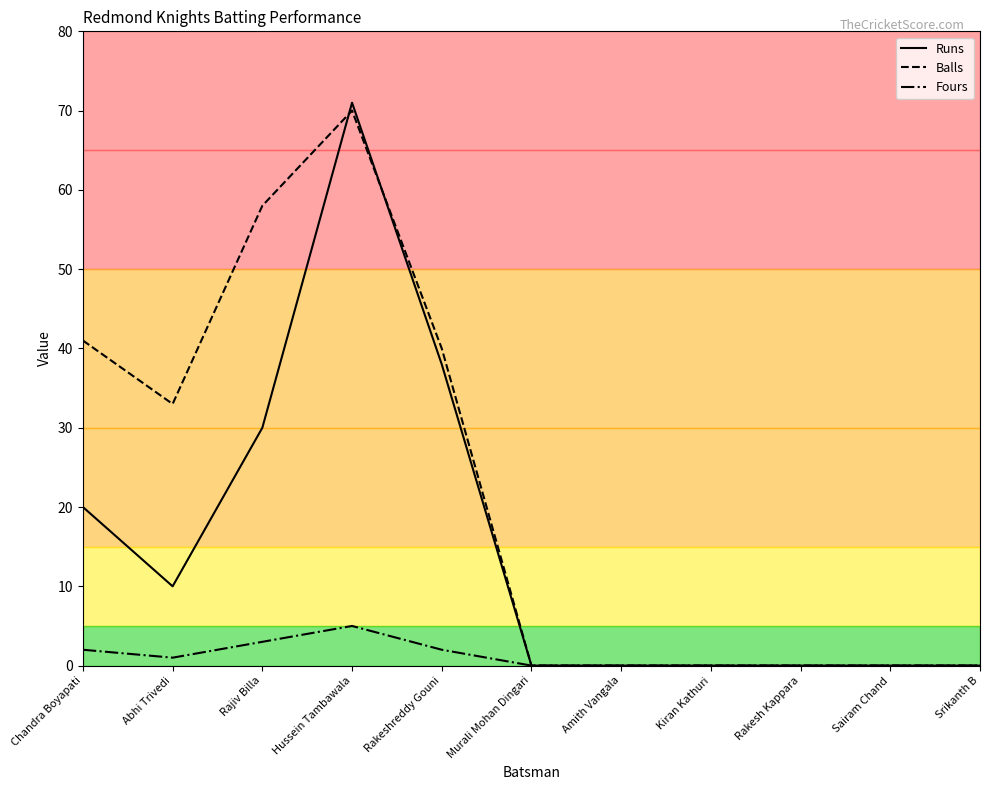

Reading left to right, transcribe all the data shown in this chart.

Runs: 20	10	30	71	38	0	0	0	0	0	0
Balls: 41	33	58	70	40	0	0	0	0	0	0
Fours: 2	1	3	5	2	0	0	0	0	0	0